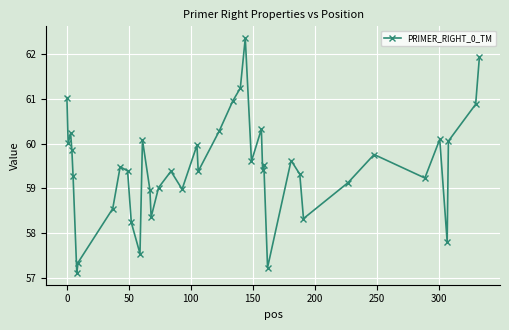

What is the difference between the second highest and second lowest values?

4.7